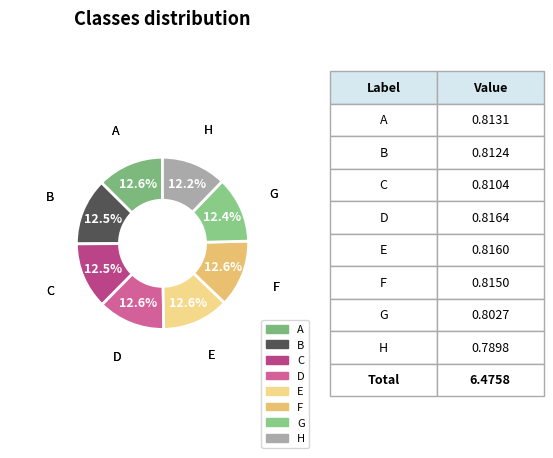

To the nearest percent, what is the combined percentage of D and A?

25%